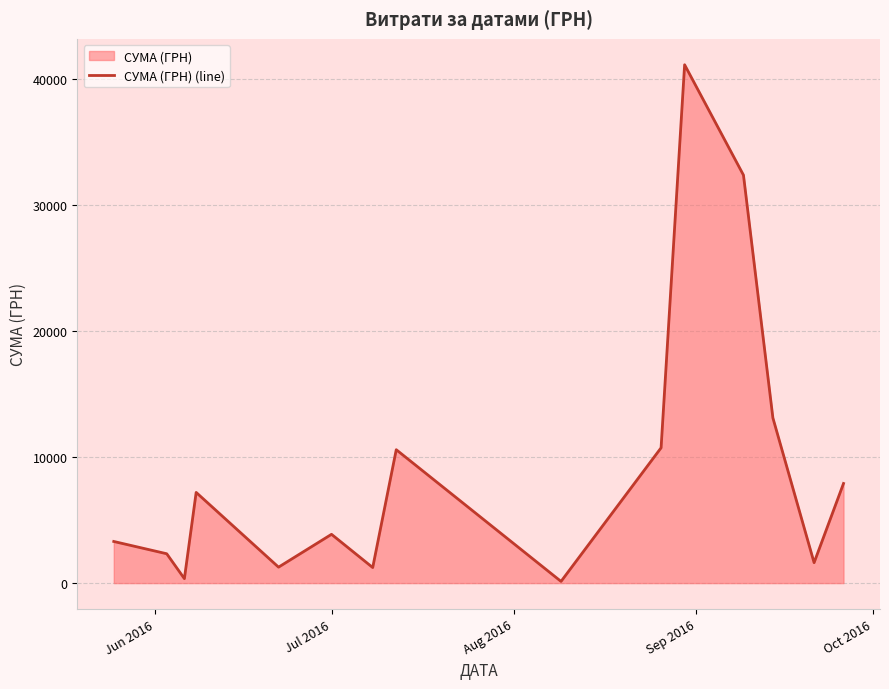

How many data points are less than 3871?

7